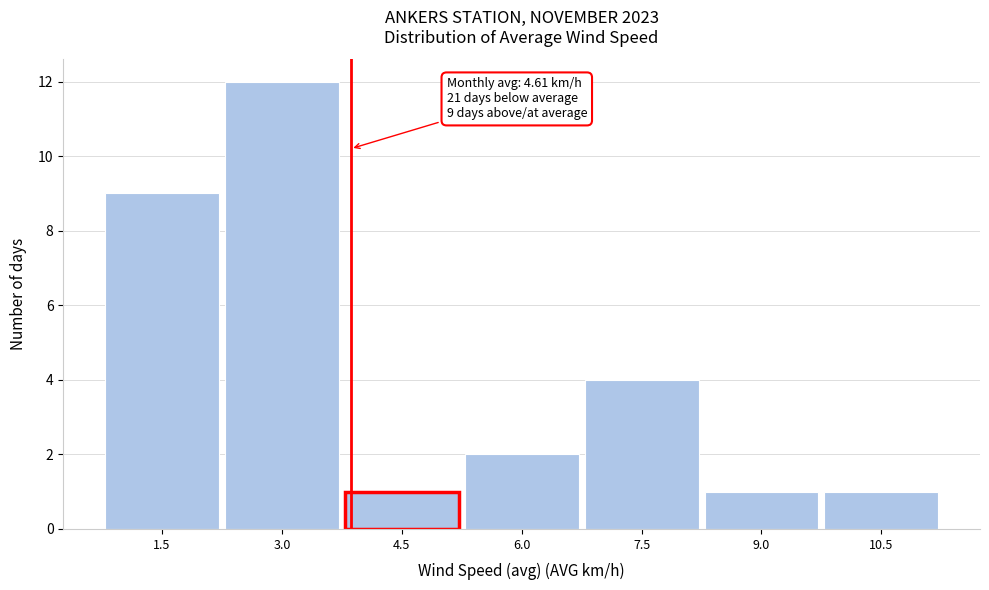

Reading left to right, what are all the values shown in this chart?

1.5=9	3.0=12	4.5=1	6.0=2	7.5=4	9.0=1	10.5=1